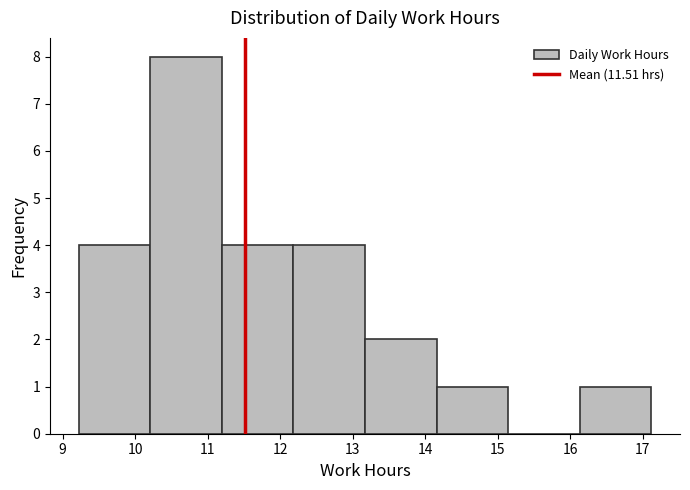

What is the height of the bar covering 16.1 to 17.1 on the x-axis? Neither the bar edges nor the heights are printed on the chart, so give them approximately, as read against the axes.

1